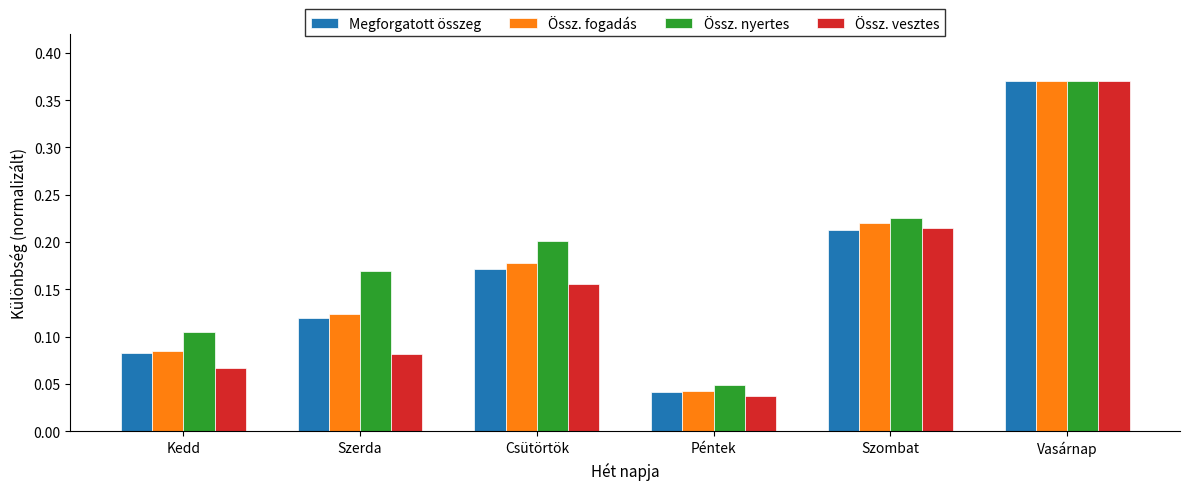

Where is Össz. nyertes nearest to the value 0?

Péntek